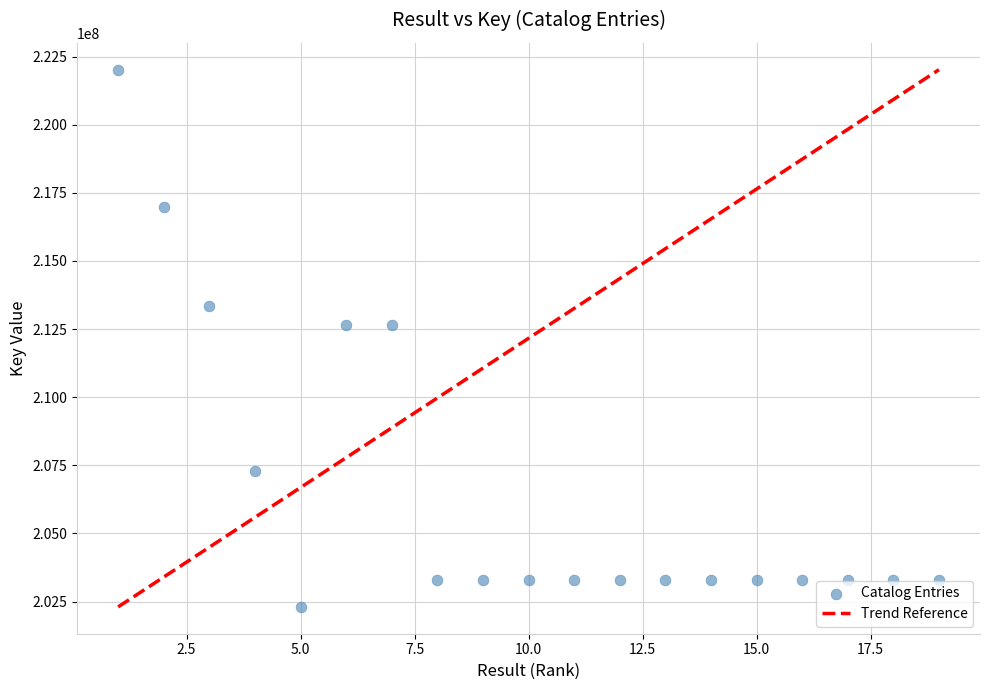

What is the range of X values (max minus min)?

18